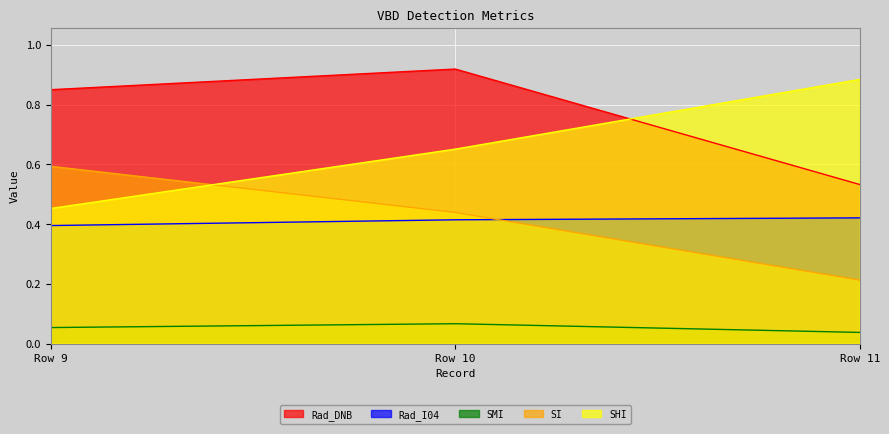

Reading left to right, extract all data points from this chart.

Rad_DNB: Row 9=0.9	Row 10=0.9	Row 11=0.5
Rad_I04: Row 9=0.4	Row 10=0.4	Row 11=0.4
SMI: Row 9=0.1	Row 10=0.1	Row 11=0.0
SI: Row 9=0.6	Row 10=0.4	Row 11=0.2
SHI: Row 9=0.5	Row 10=0.7	Row 11=0.9